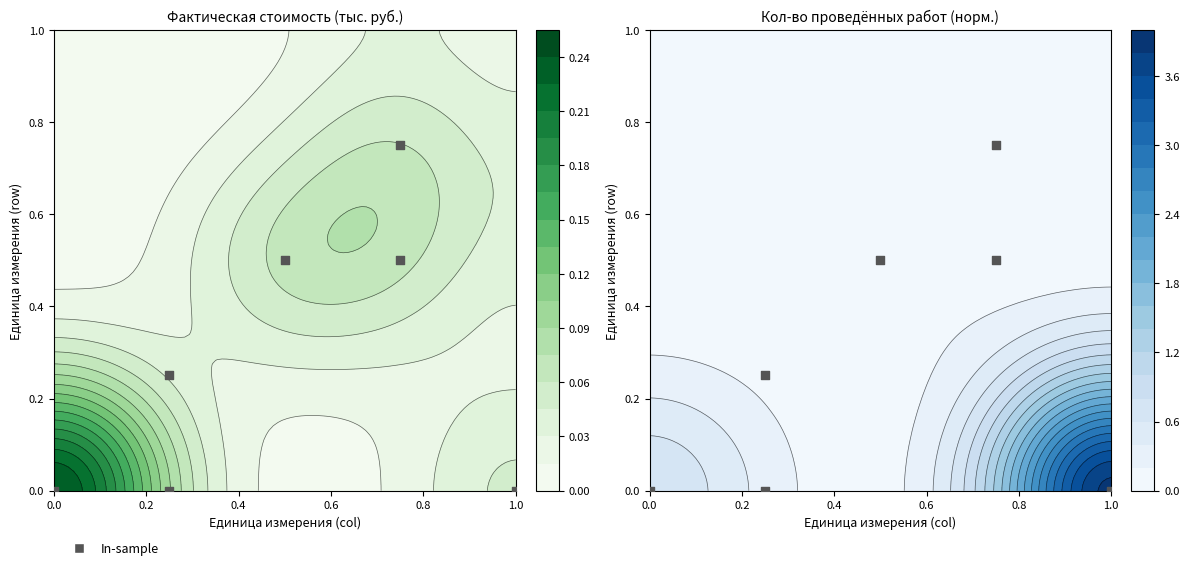

Which has a higher value, 1.0 or 0.0?

1.0